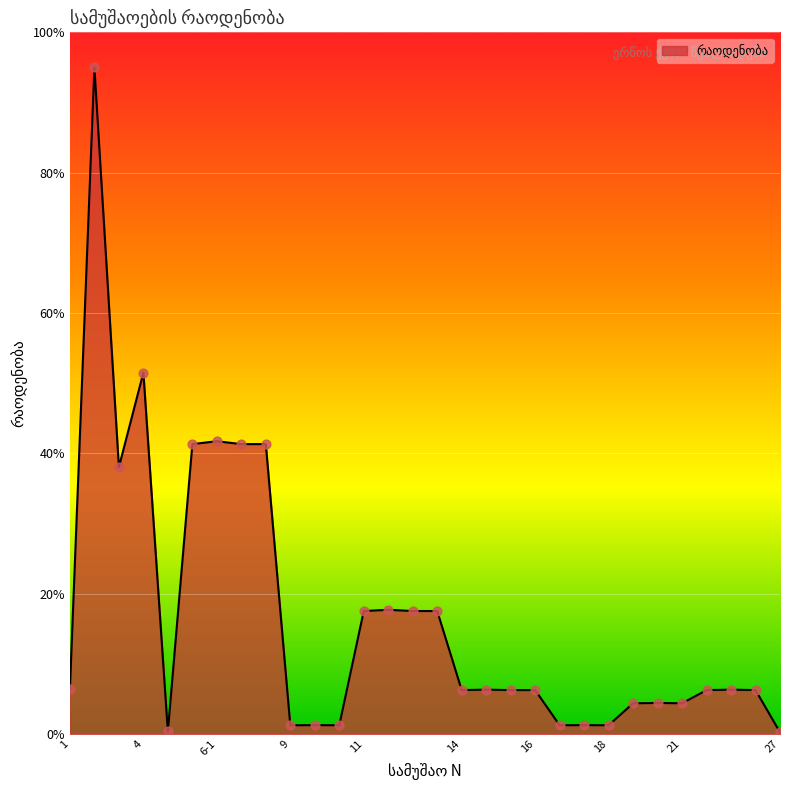

What is the maximum value shown in the chart?

95.0